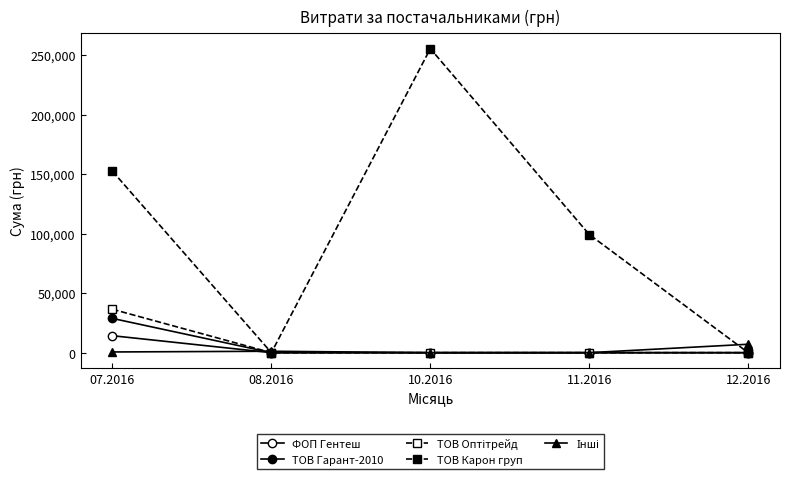

Count the number of categories in the chart.

5